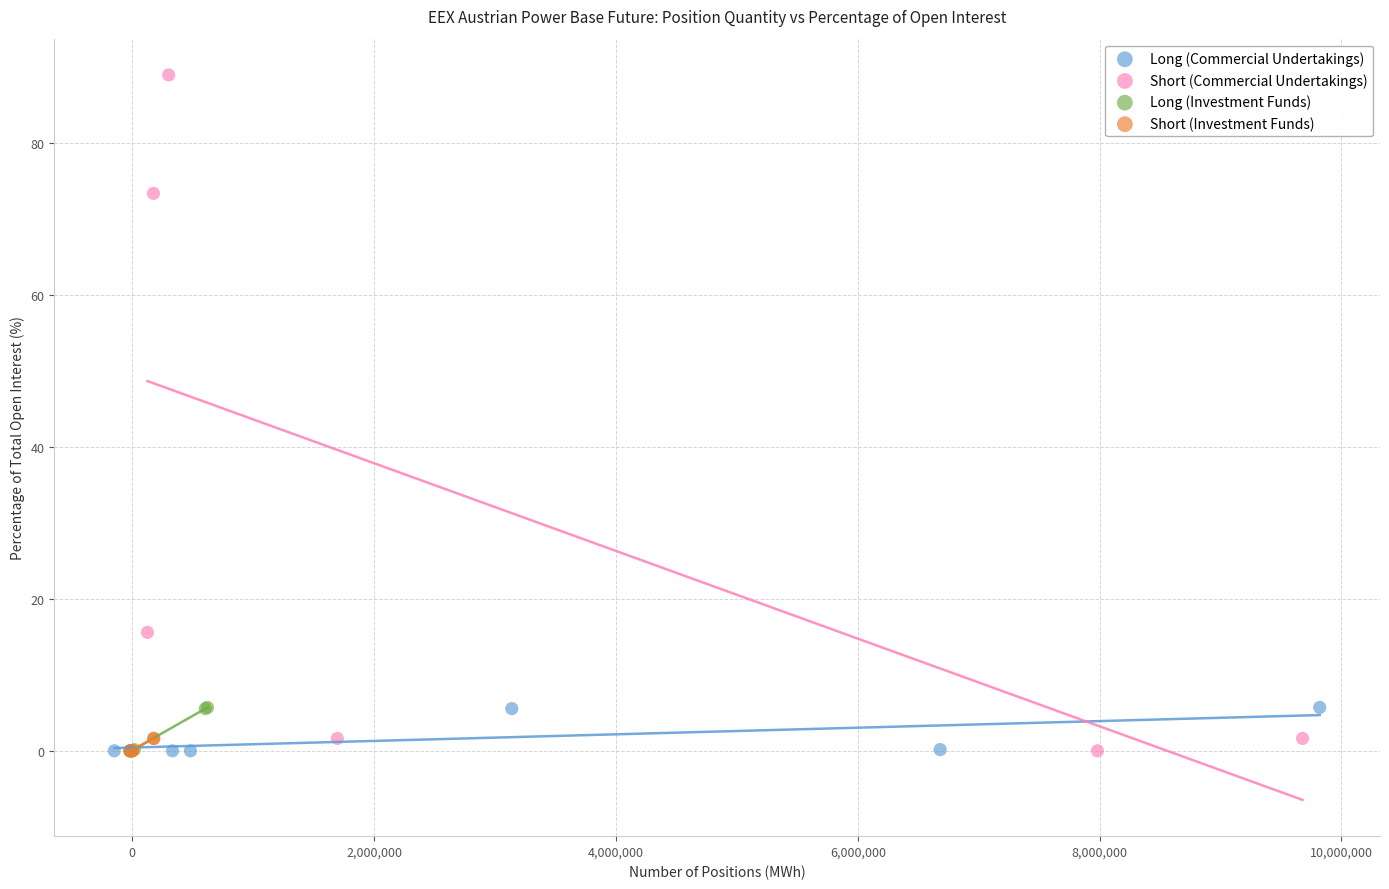

Which series has the widest spread of Y values?

Short (Commercial Undertakings)